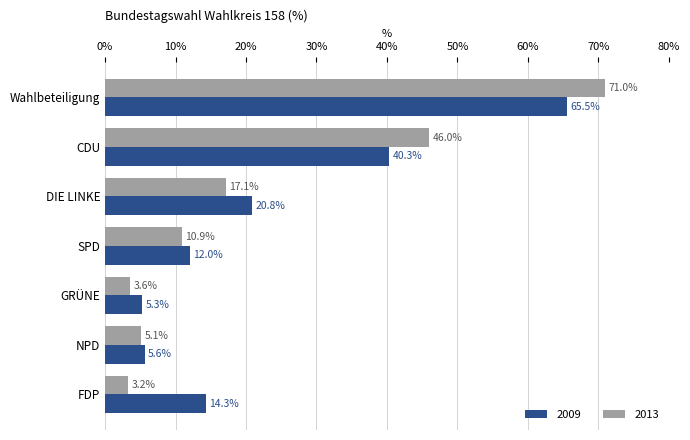

What is the difference between the maximum and minimum values in the 2013 series?

67.8